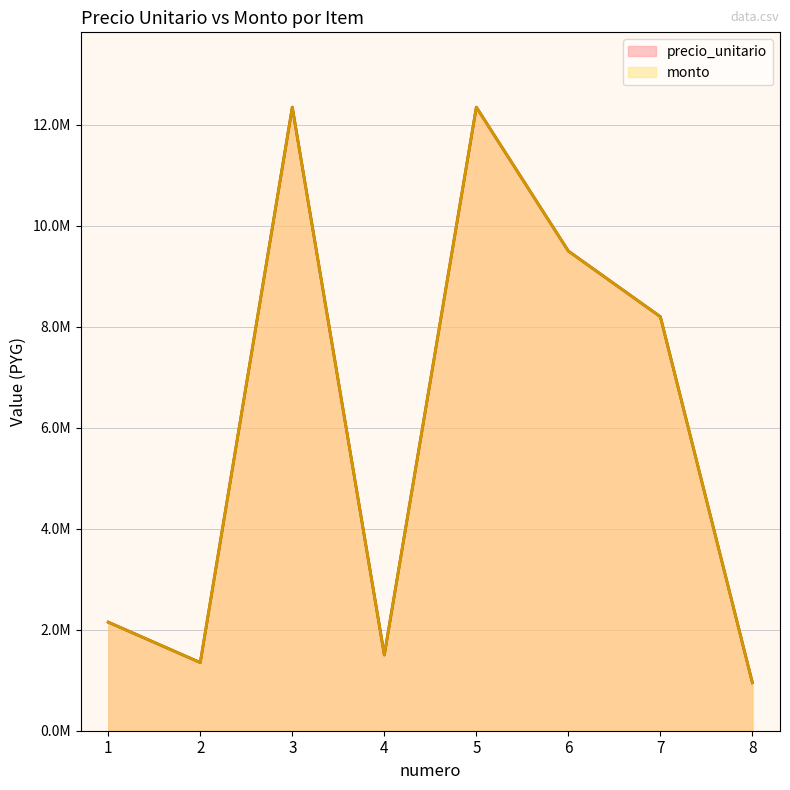

True or false: monto has more than 2 interior local peaks.

False